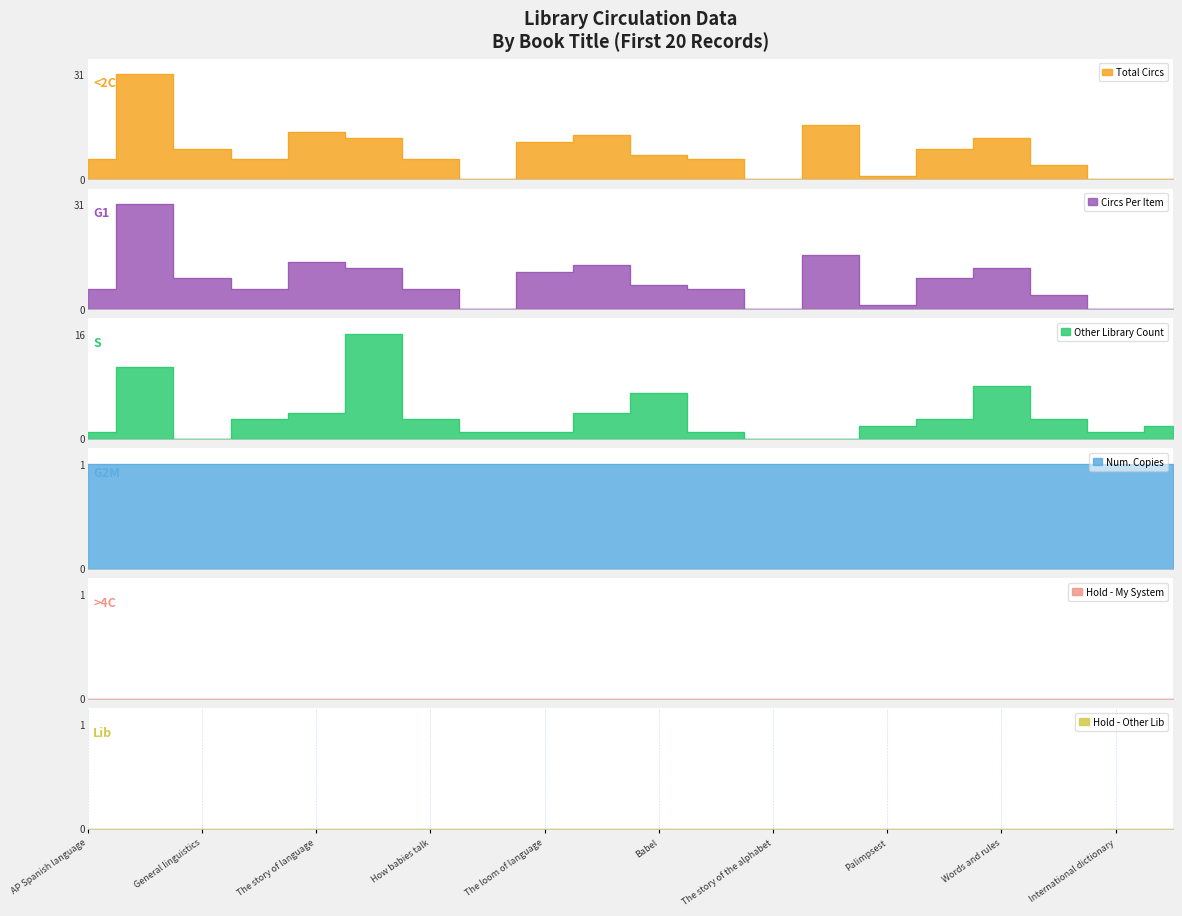

Is the value of Total Circs at General linguistics greater than the value of Other Library Count at Glossary of linguistic?

Yes